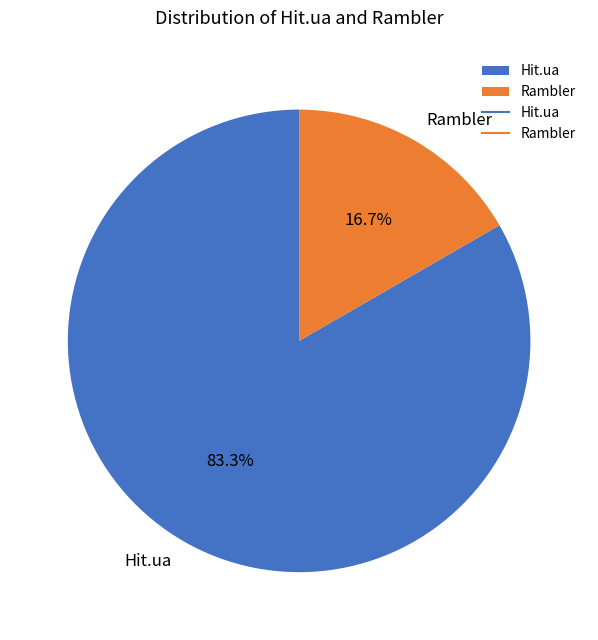

To the nearest percent, what is the average slice percentage?

50%